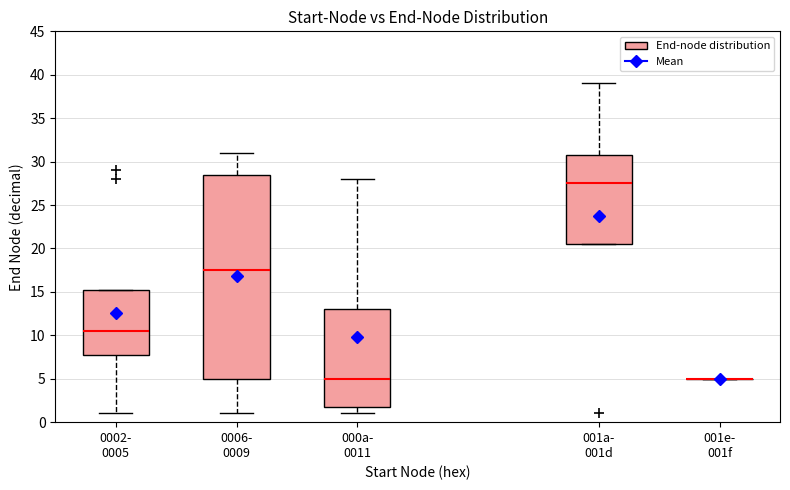

Reading left to right, read every box against the y-axis: the position of its median line, the range the box covers, and the ends of its whiskers. The values are not printed on the chart, so give them approximately, as read against the axis.

0002- 0005: median 10.5, box 8.0 to 15.5, whiskers 1.0 to 15.5
0006- 0009: median 17.5, box 5.0 to 28.5, whiskers 1.0 to 31.0
000a- 0011: median 5.0, box 2.0 to 13.0, whiskers 1.0 to 28.0
001a- 001d: median 27.5, box 20.5 to 31.0, whiskers 20.5 to 39.0
001e- 001f: box collapsed to a line at 5.0, whiskers 5.0 to 5.0